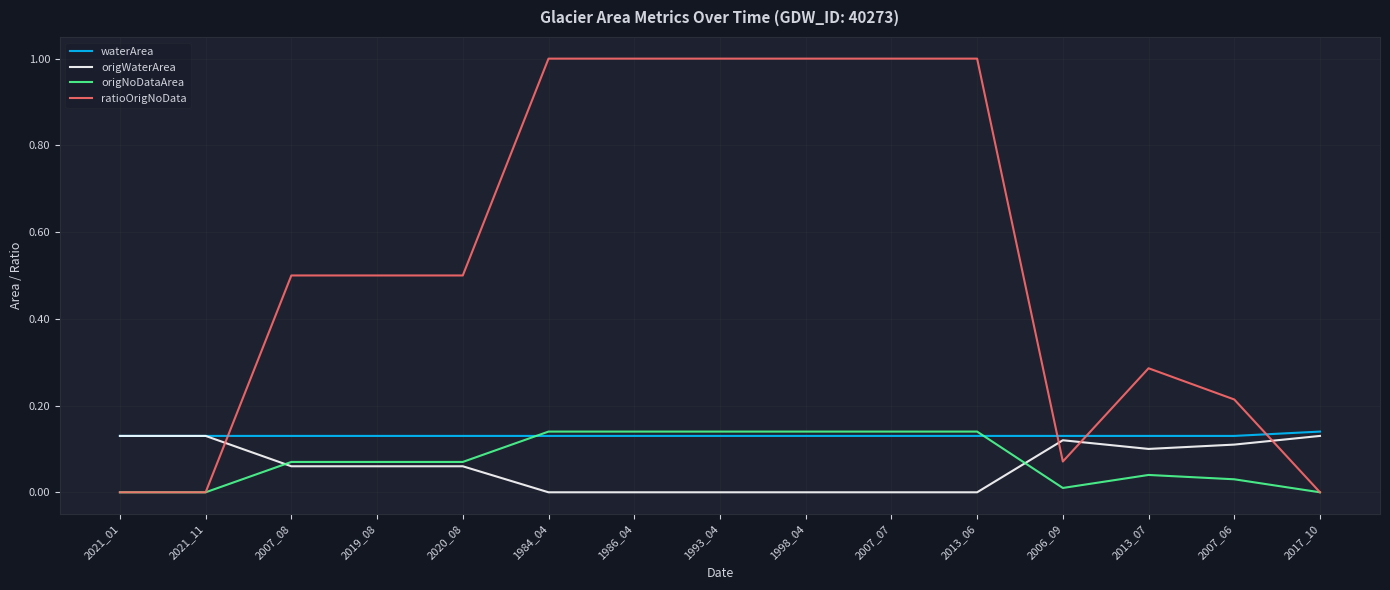

At how many categories does at least one series exceed 0?

15